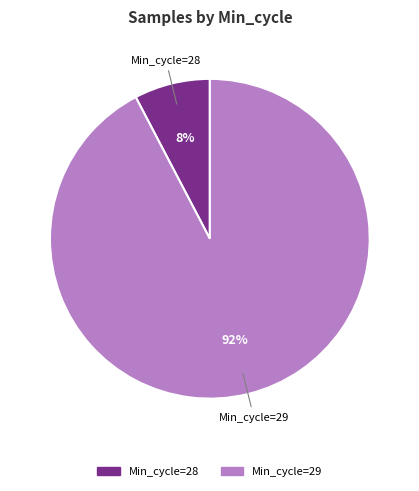

To the nearest percent, what portion does Min_cycle=29 represent?

92%